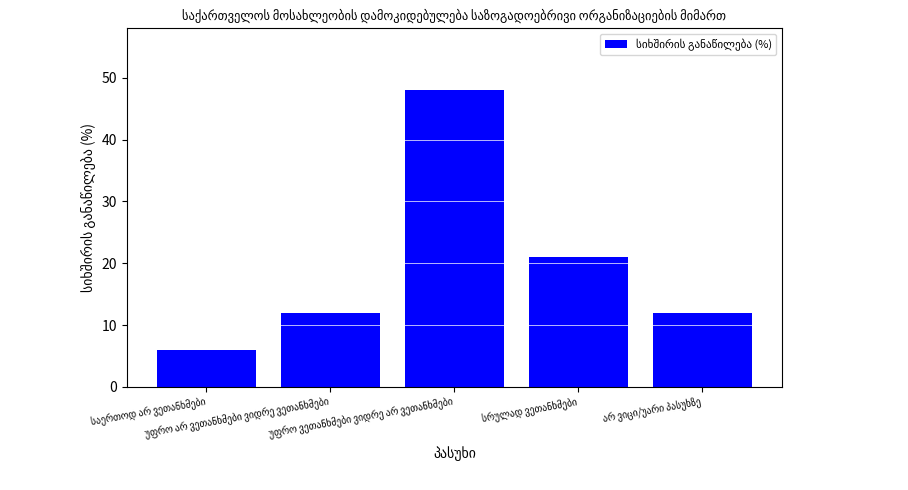

Reading right to left, what are all the values shown in this chart?

12	21	48	12	6